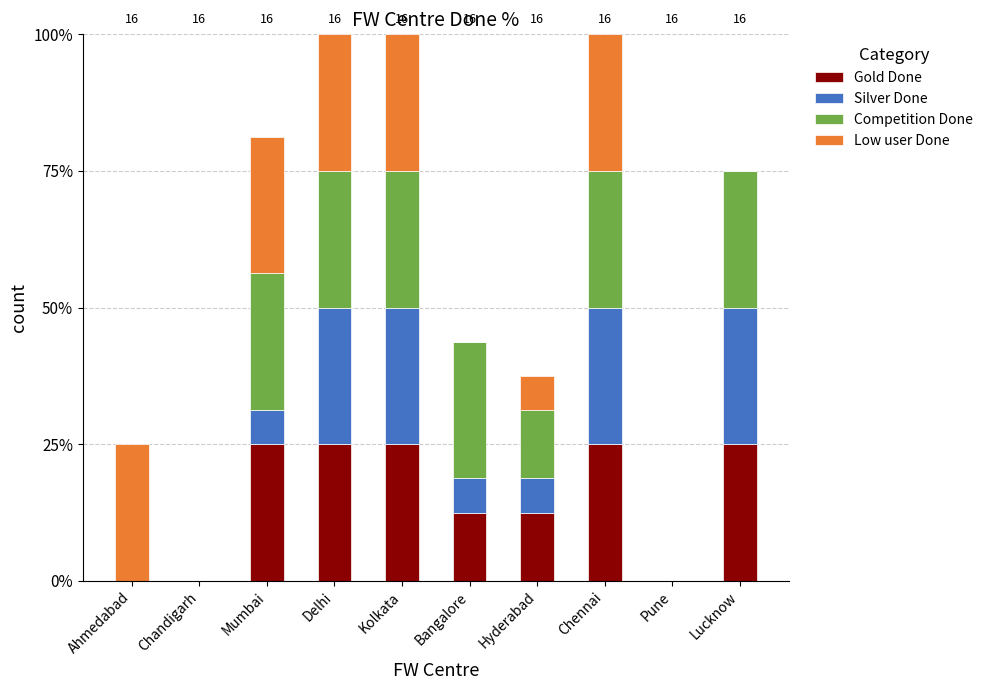

The Gold Done series shows 0.0 at Ahmedabad. True or false?

True